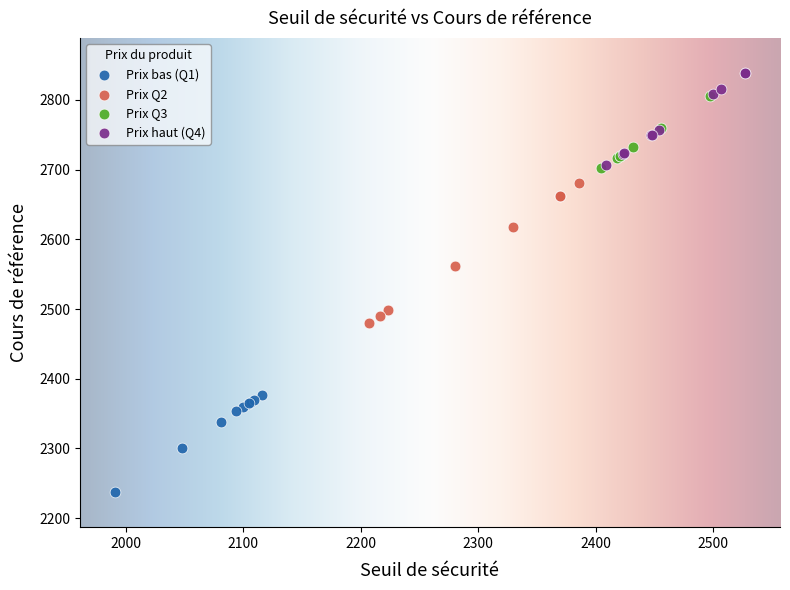

Which series has the widest spread of Y values?

Prix Q2